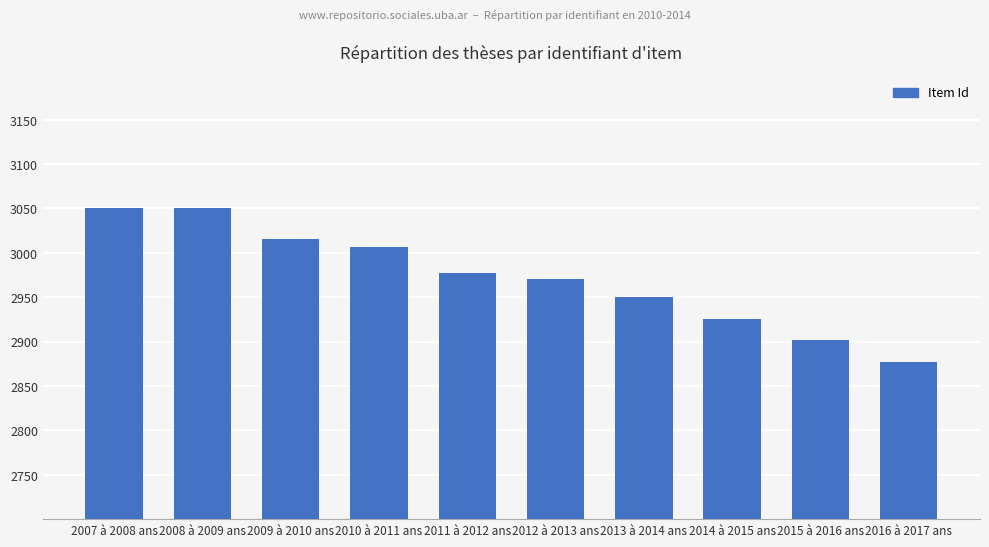

What is the sum of all values?

29726